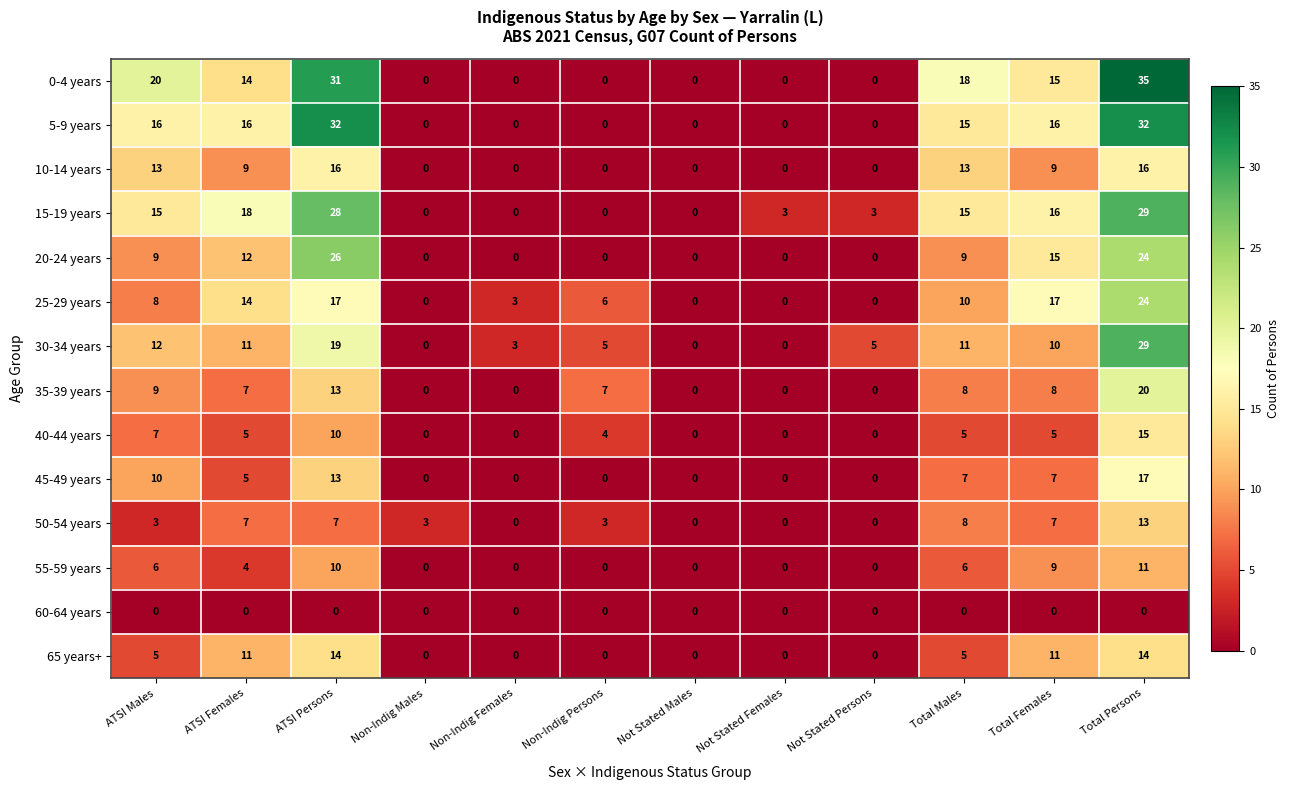

At which label does 45-49 years first exceed 5?

ATSI Males